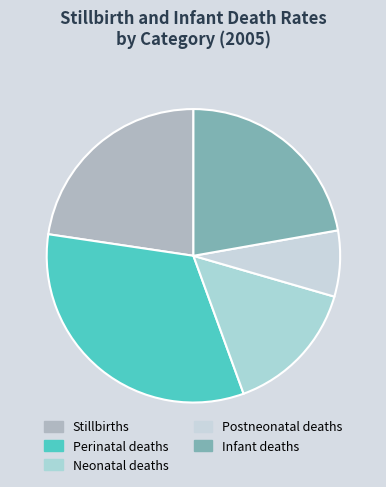

Count the number of slices in the pie.

5